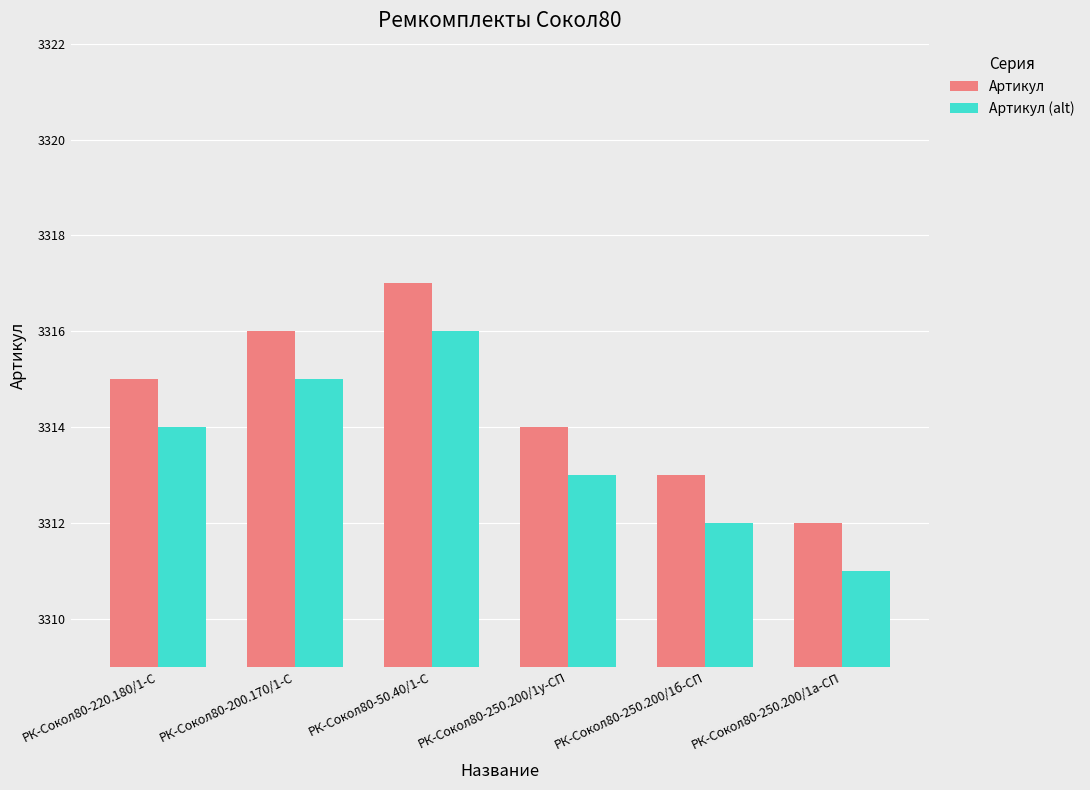

Which category has the lowest value in the Артикул (alt) series?

РК-Сокол80-250.200/1а-СП